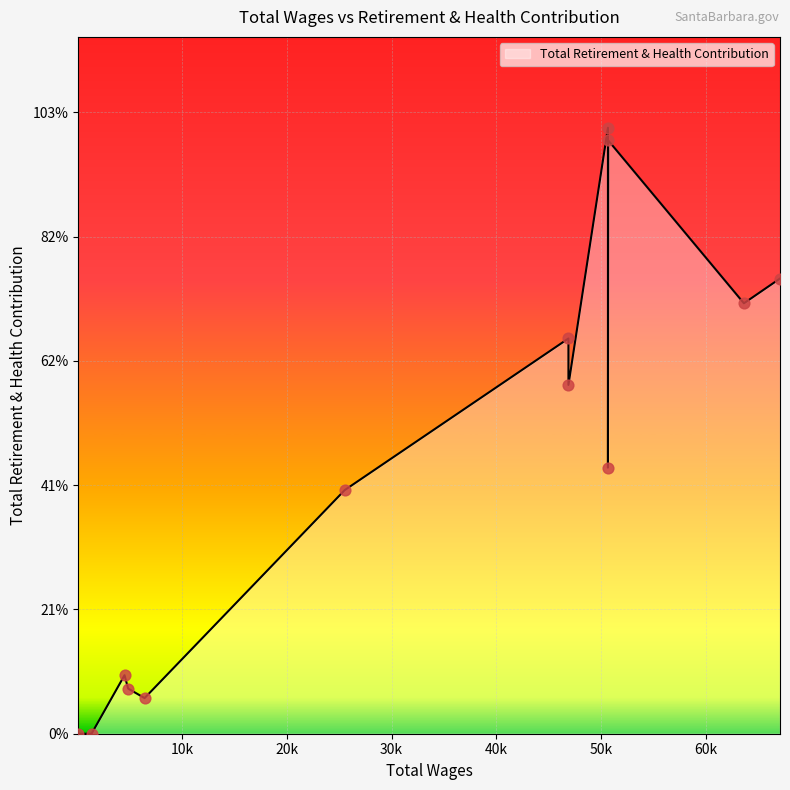

Which has a higher value, 67093.0 or 46889.0?

67093.0